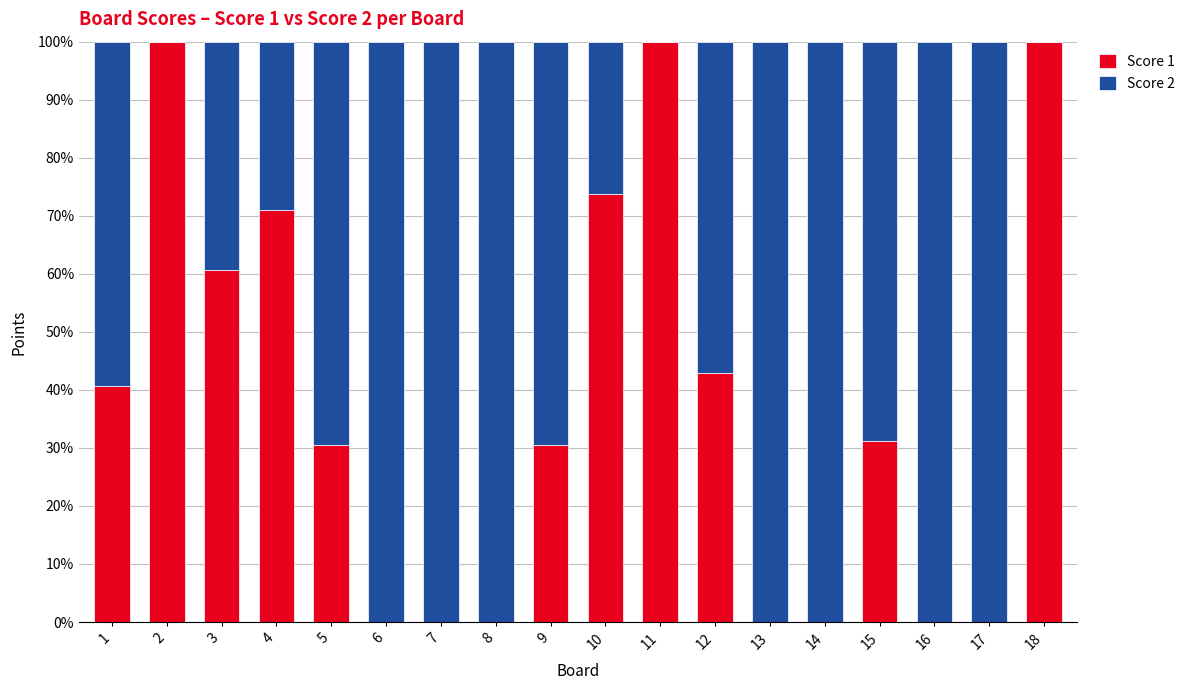

At which label is Score 1 closest to 50?

12